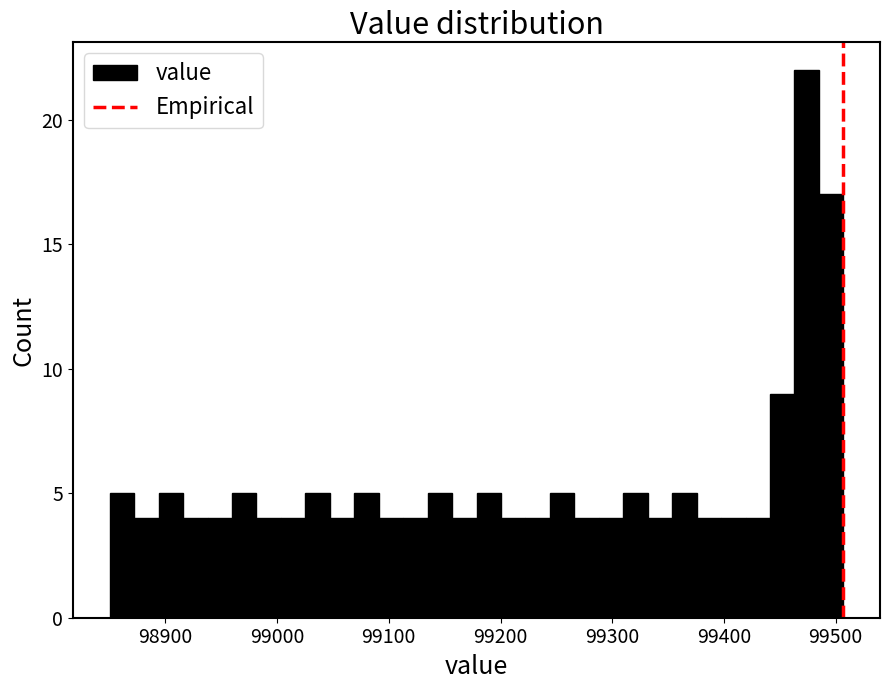

Read against the x-axis, roughly where is the centre of the tallest bar?

99470